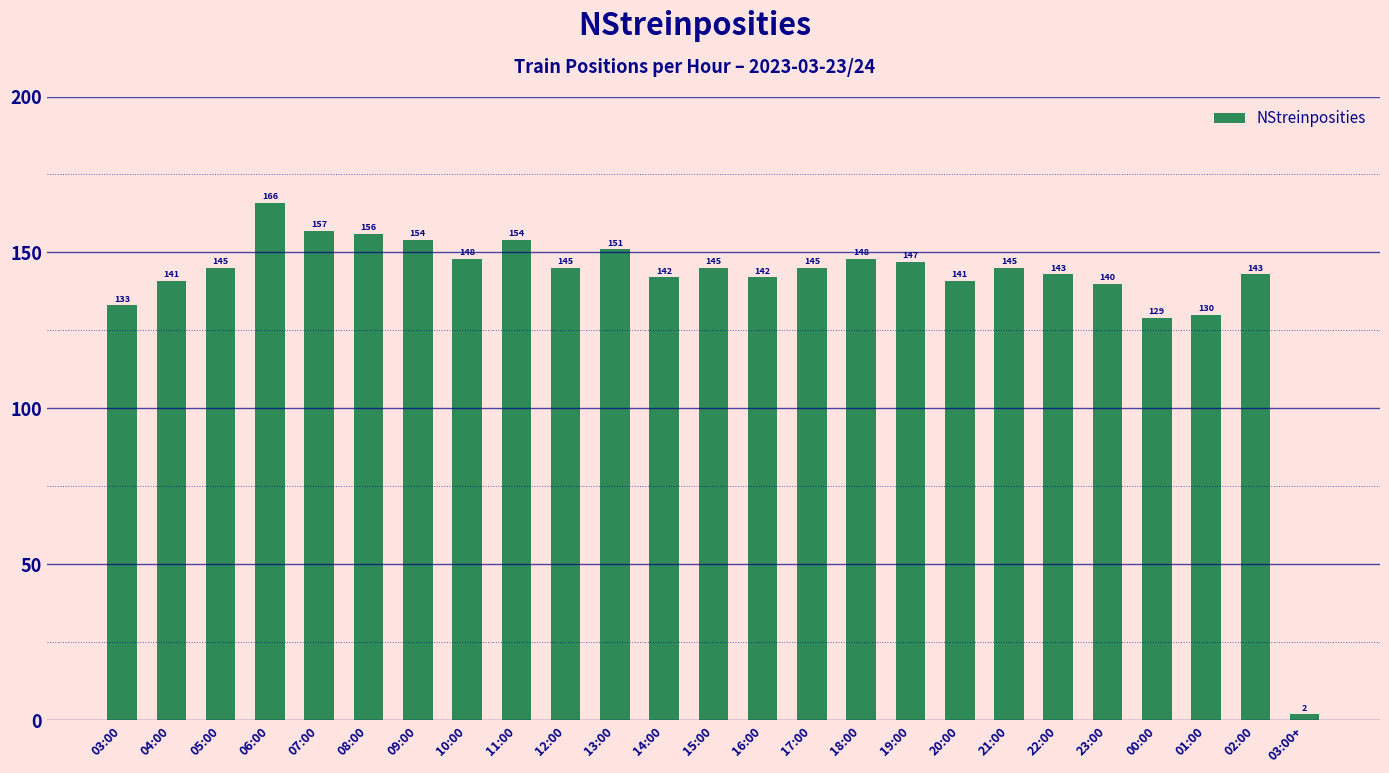

What value does the data have at 17:00, to the nearest 5?

145